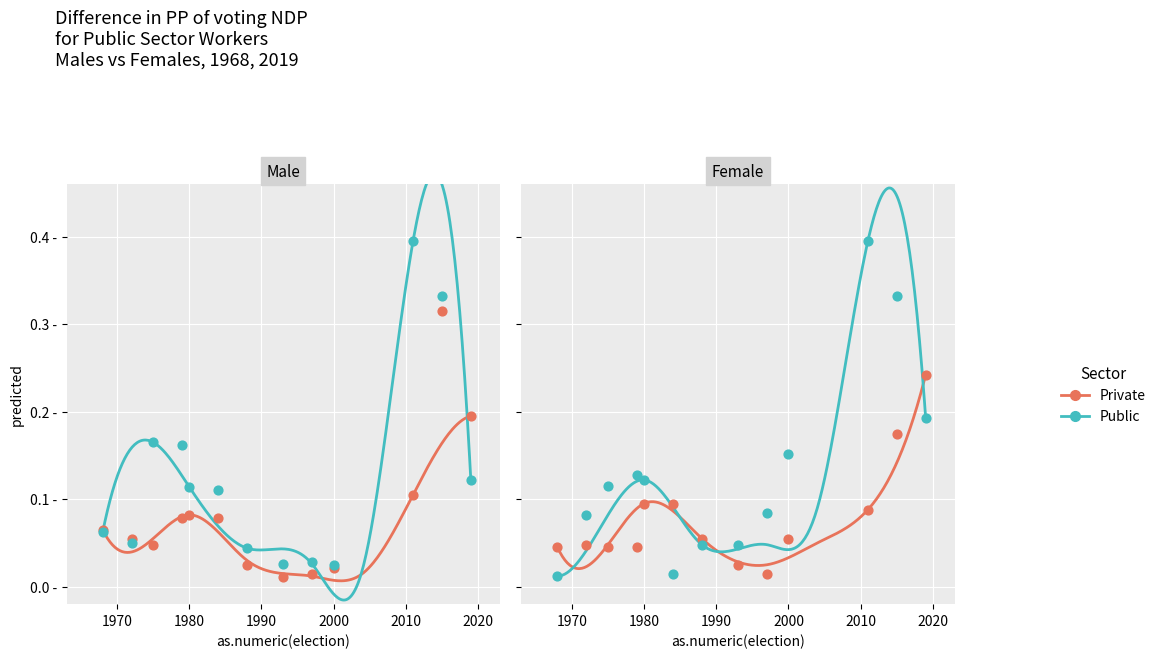

Is the value of Private at 1980 greater than the value of Public at 1970?

Yes